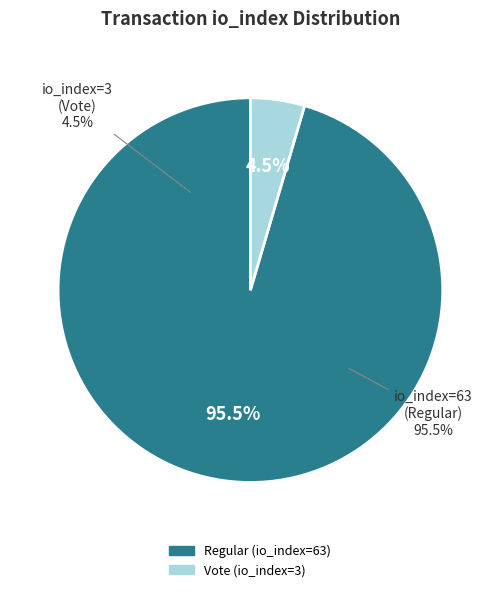

Is there a majority slice in this chart?

Yes